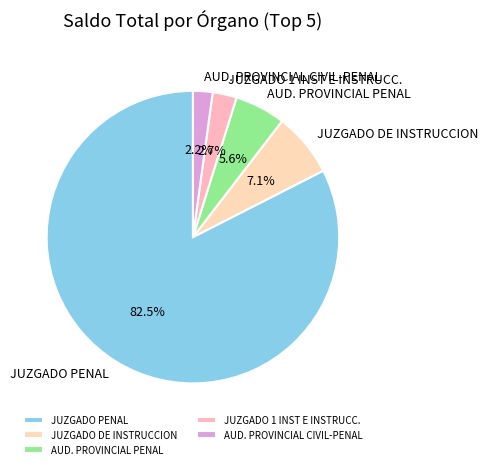

Which has a higher value, AUD. PROVINCIAL CIVIL-PENAL or JUZGADO DE INSTRUCCION?

JUZGADO DE INSTRUCCION